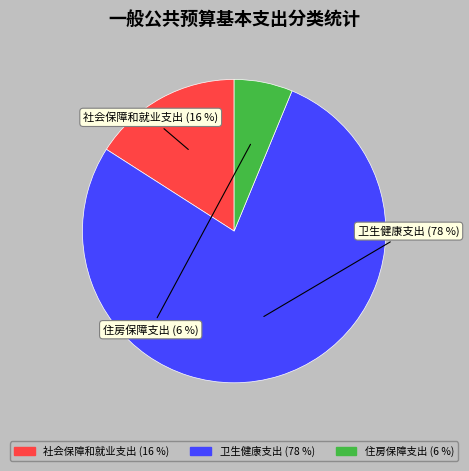

Is 住房保障支出 the majority of the pie?

No